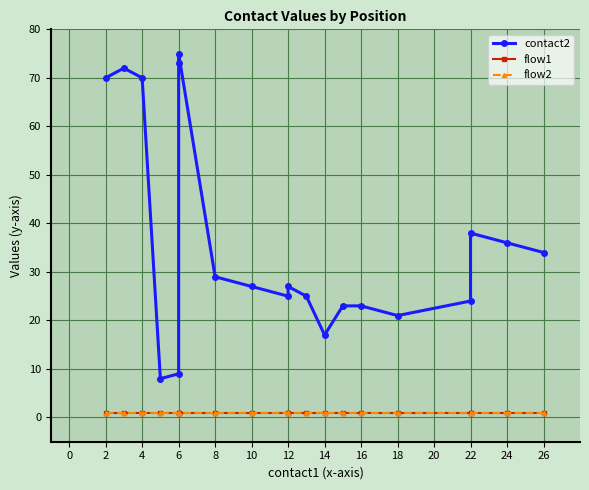

True or false: contact2 and flow2 cross at least once.

False